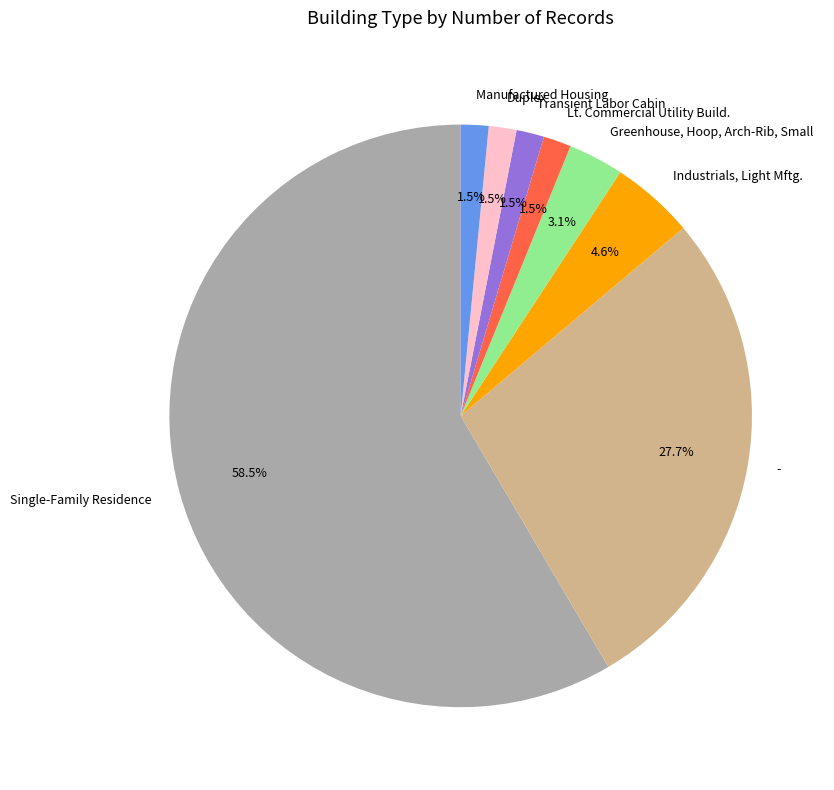

To the nearest percent, what is the combined percentage of Duplex and Transient Labor Cabin?

3%